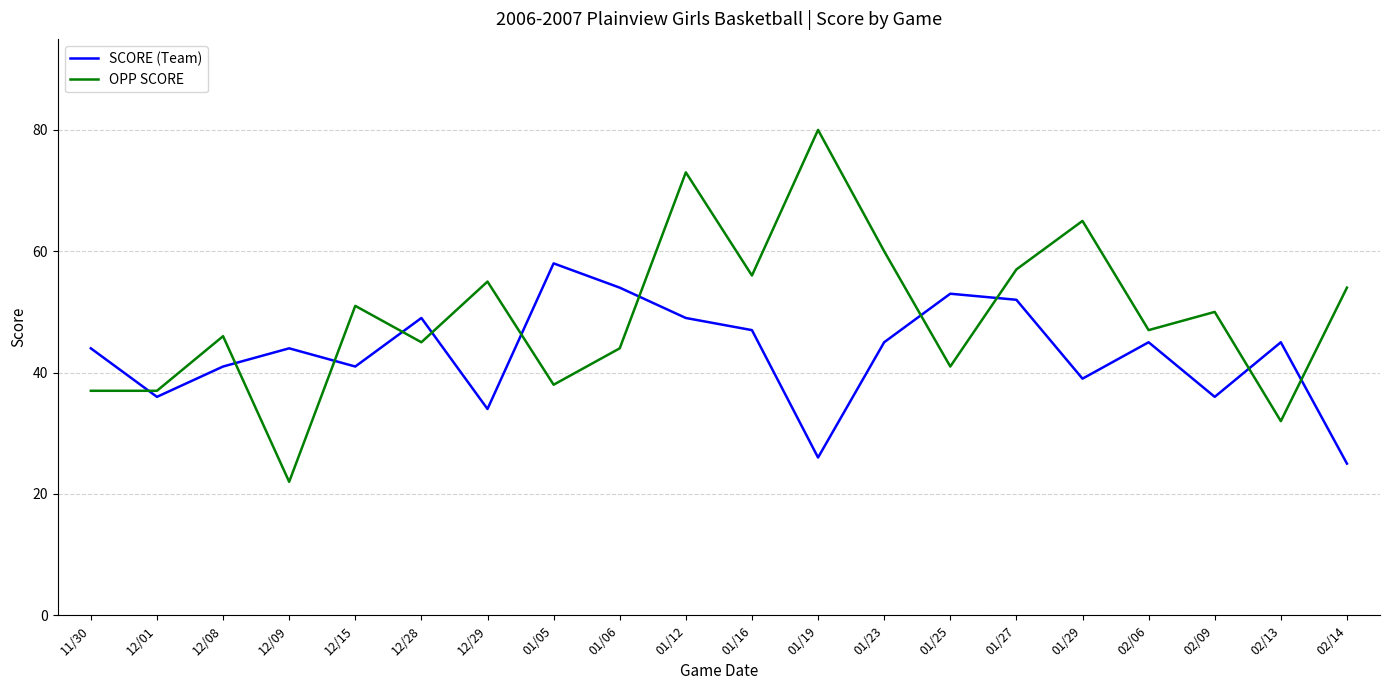

Which category has the highest value across all series?

01/19